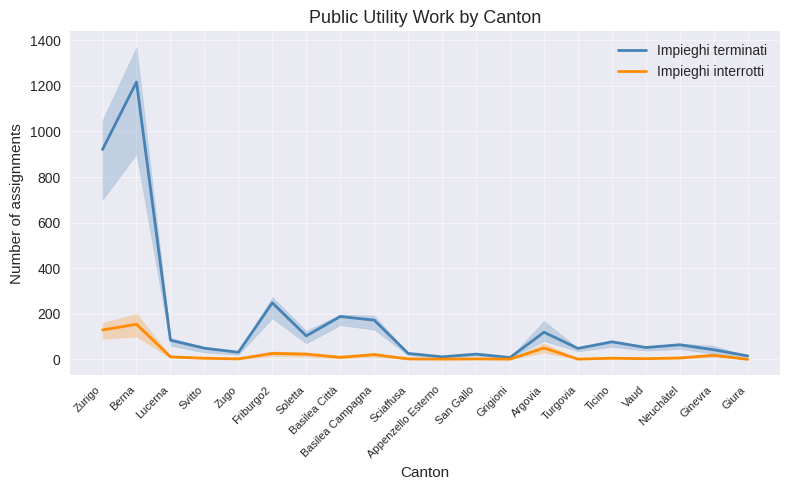

The value of Impieghi interrotti at San Gallo is 1. True or false?

False